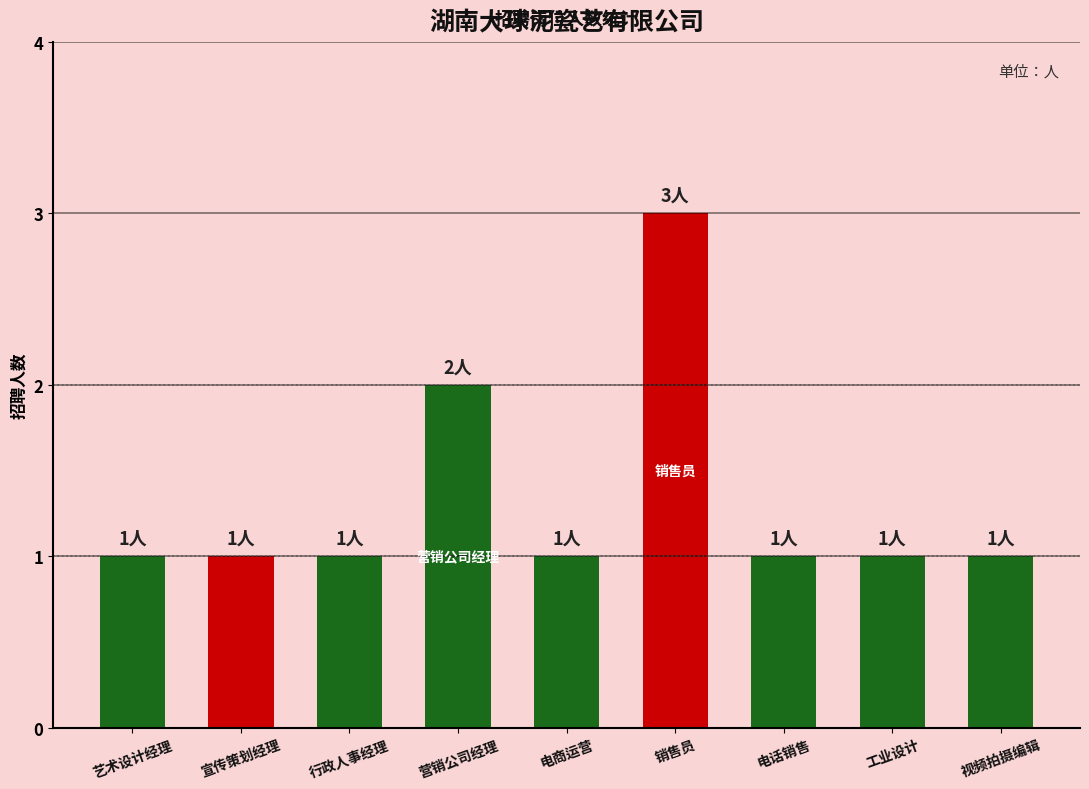

The value at 电商运营 is 1. True or false?

False